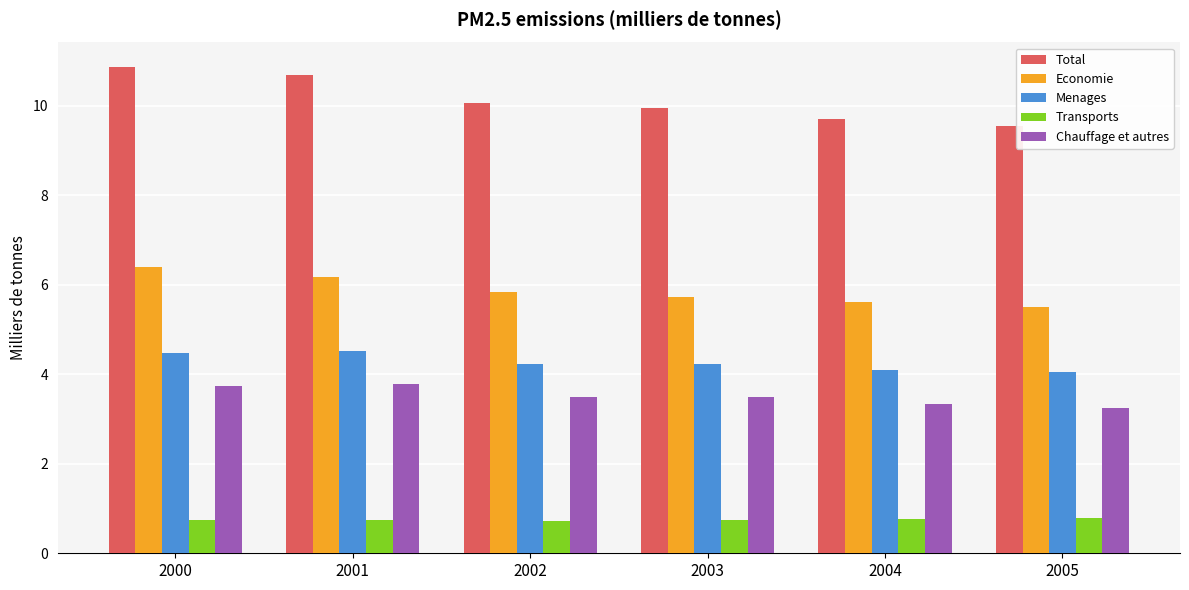

Which series has the widest spread of values?

Total